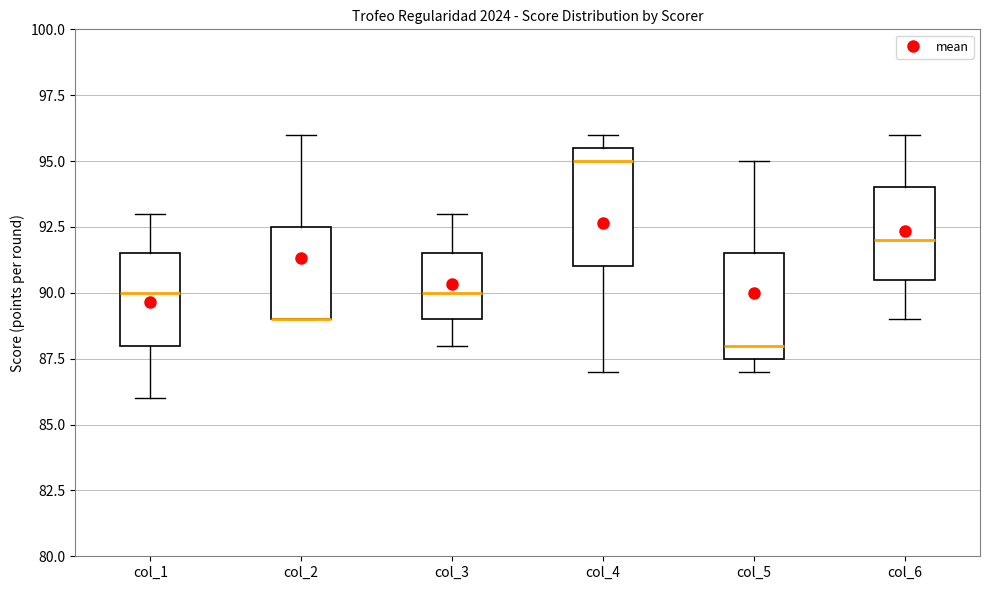

Comparing the boxes themselves (not the whiskers), which one is the tallest?

col_4